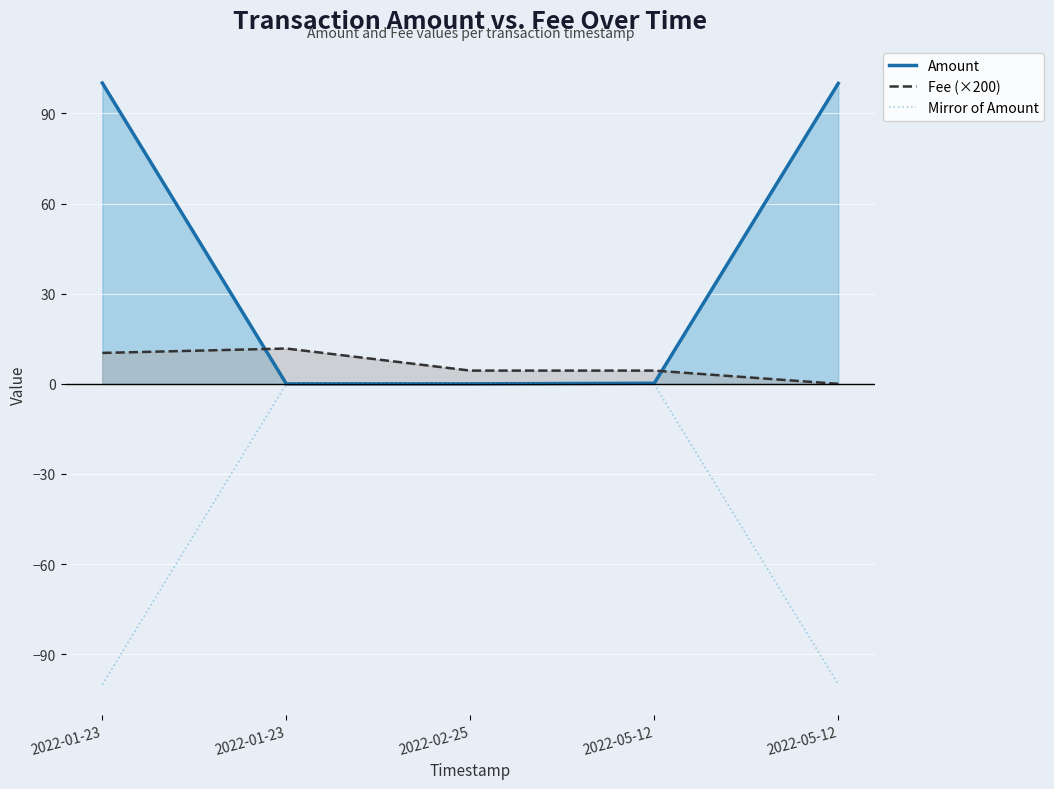

Rank the series by their maximum value, from lowest to highest.

Mirror of Amount, Fee (×200), Amount